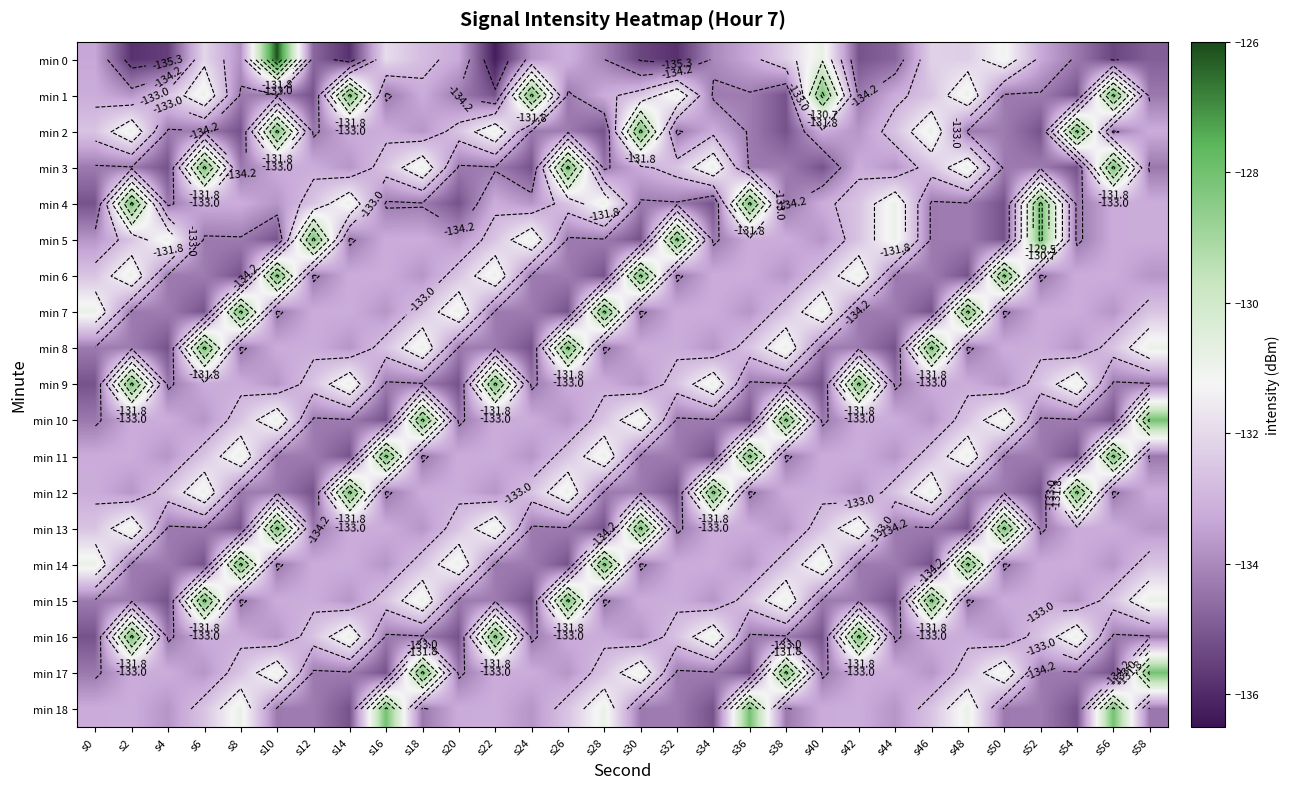

Which has a higher value, s30 or s46?

s46